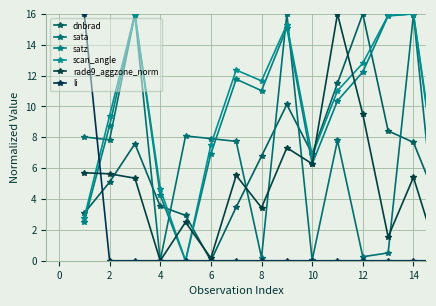

How many values in rade9_aggzone_norm are above zero?

14